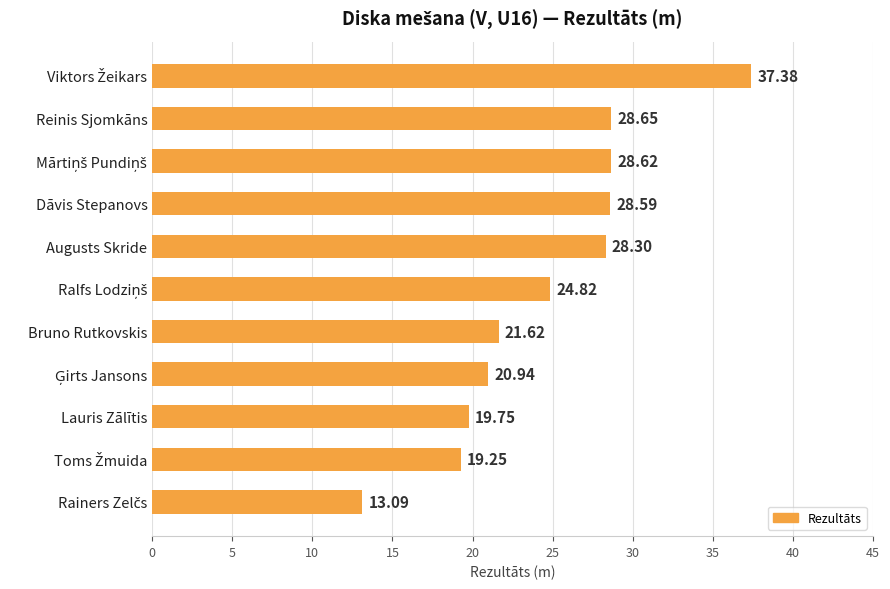

What is the average value?

24.6